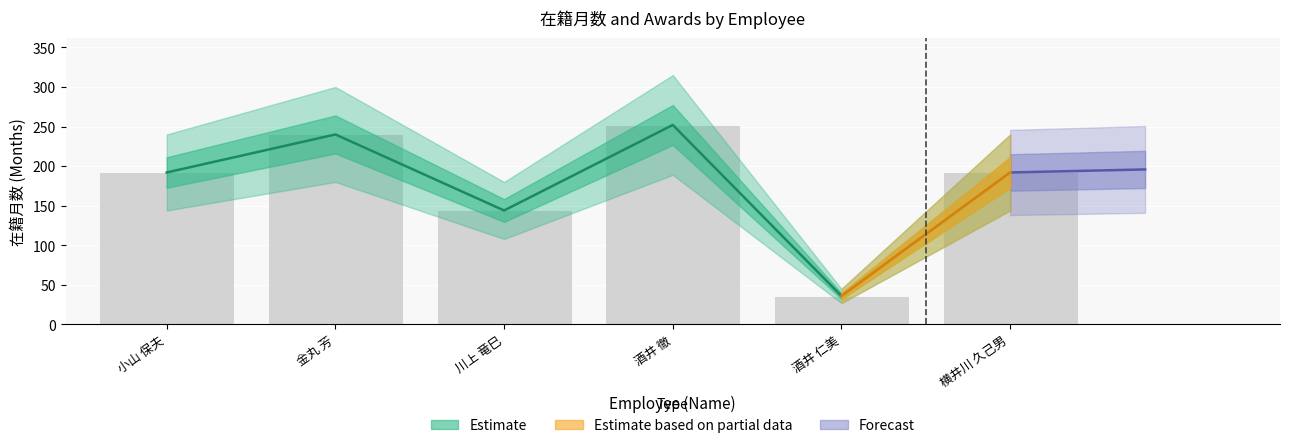

Which series has the largest total across all categories?

在籍月数